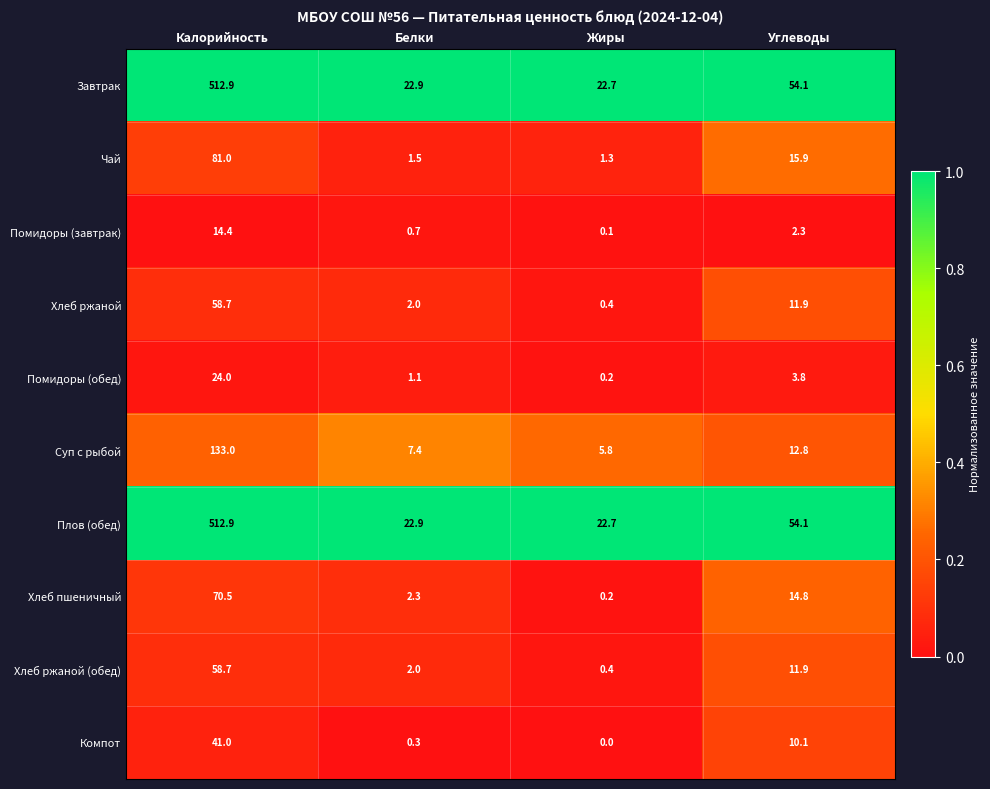

At which category is the sum across all series the highest?

Калорийность